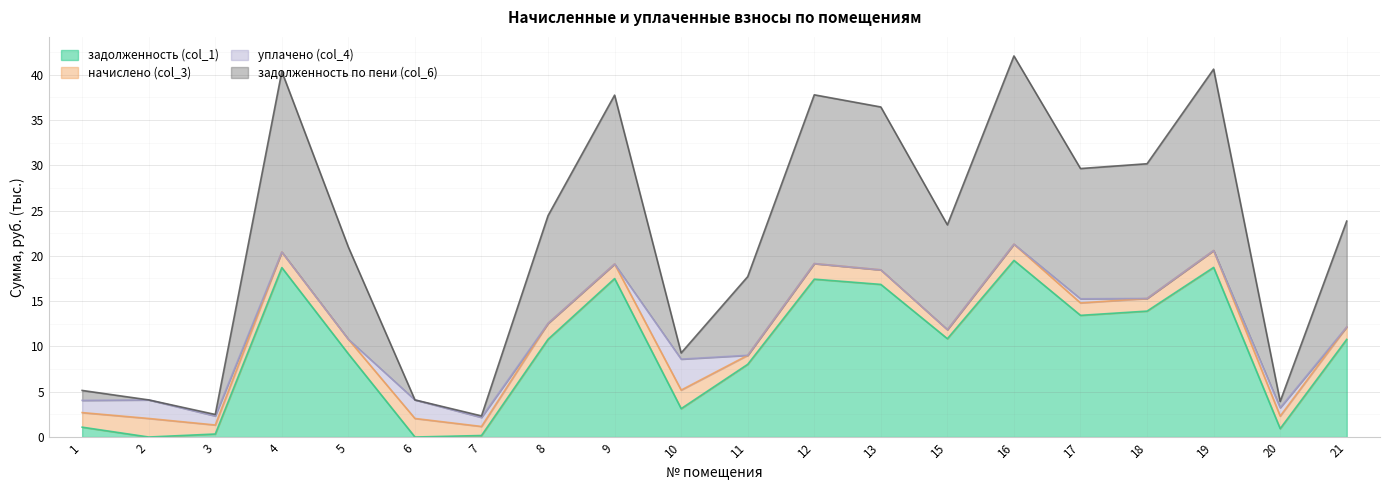

Between 3 and 13, which is larger?

13